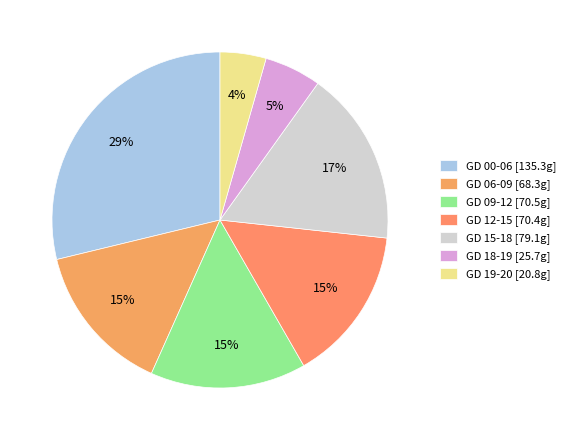

What percentage is the GD 00-06 slice, to the nearest percent?

29%